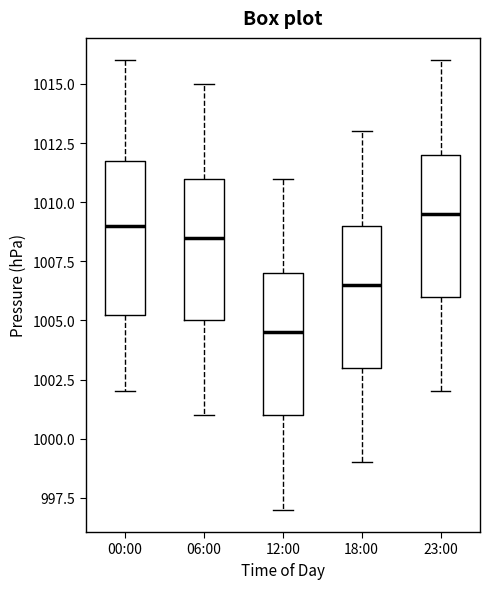

Which box is the tallest, from its lower edge to its upper edge?

00:00